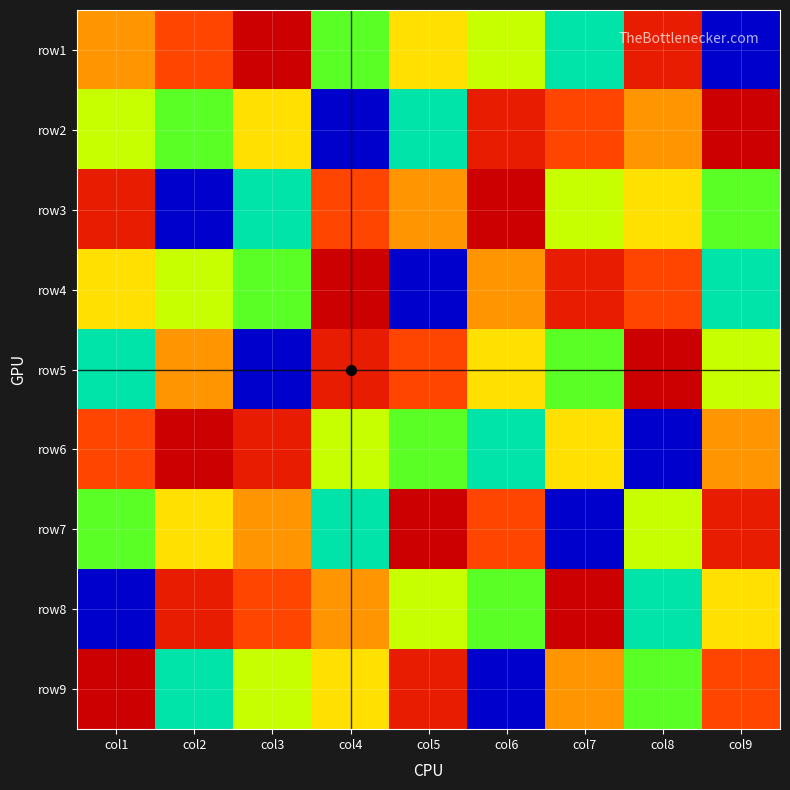

What is the difference between the highest and lowest values at col1?

8